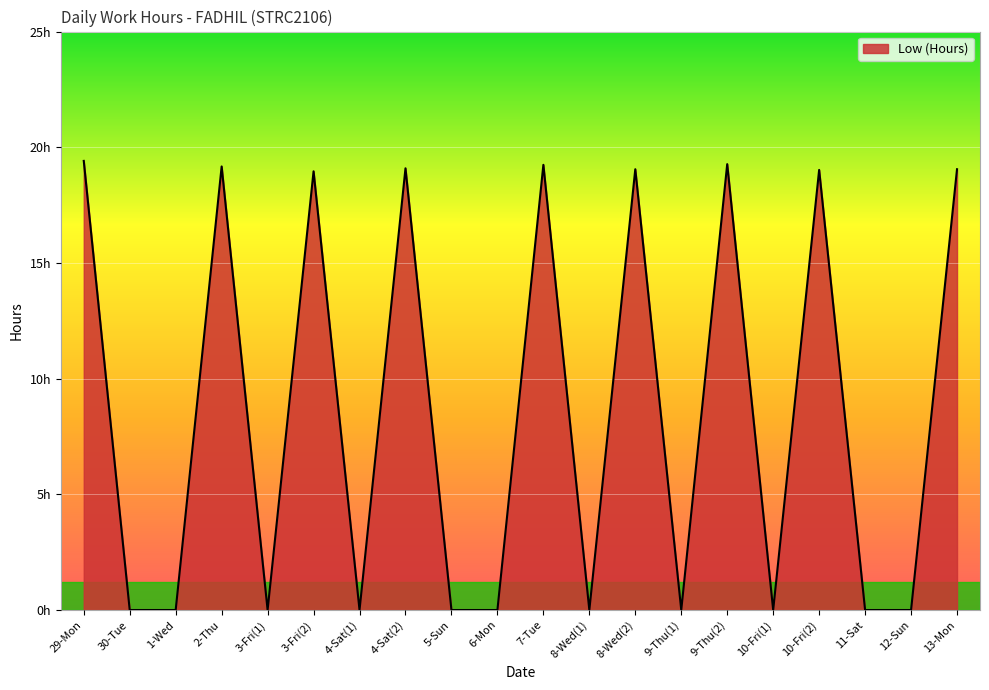

What is the sum of all values?

172.3